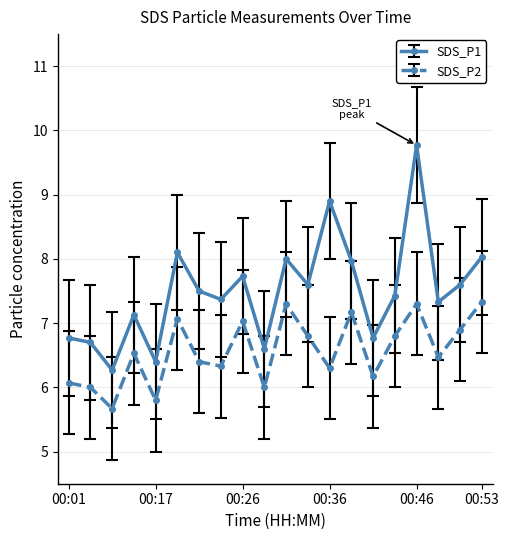

List the series in order of their overall mean, lowest first.

SDS_P2, SDS_P1